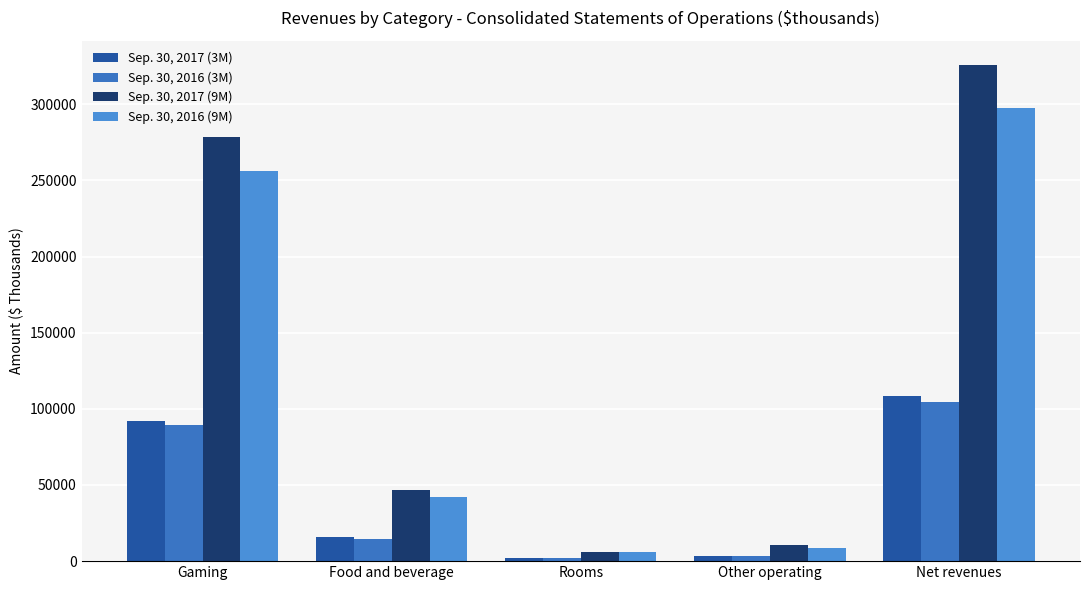

The Sep. 30, 2016 (9M) series shows 17987 at Food and beverage. True or false?

False